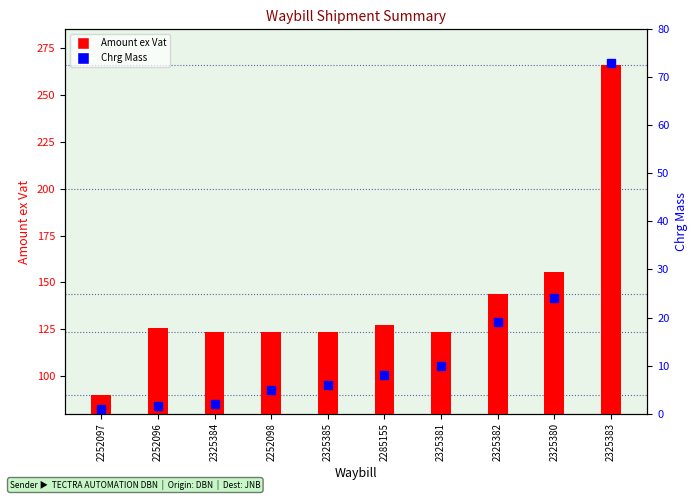

Count the number of data series in this chart.

2